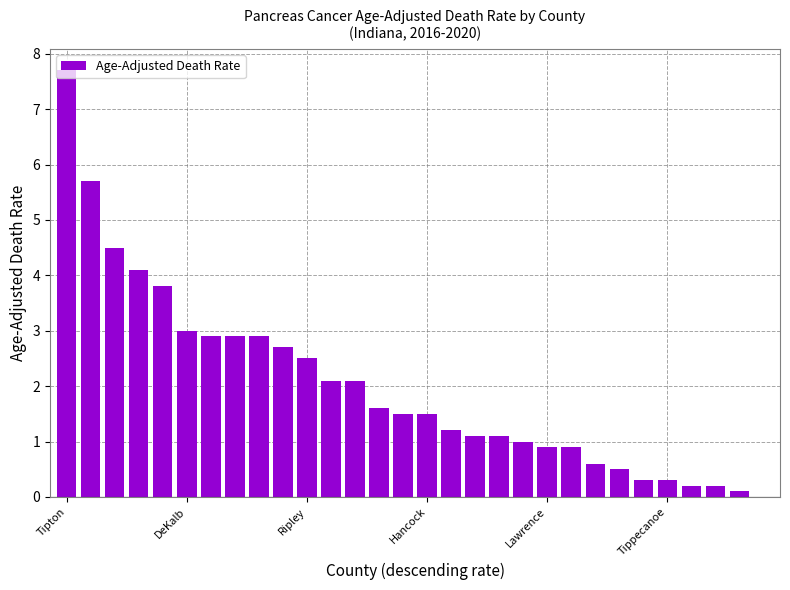

What is the greatest value displayed?

7.7